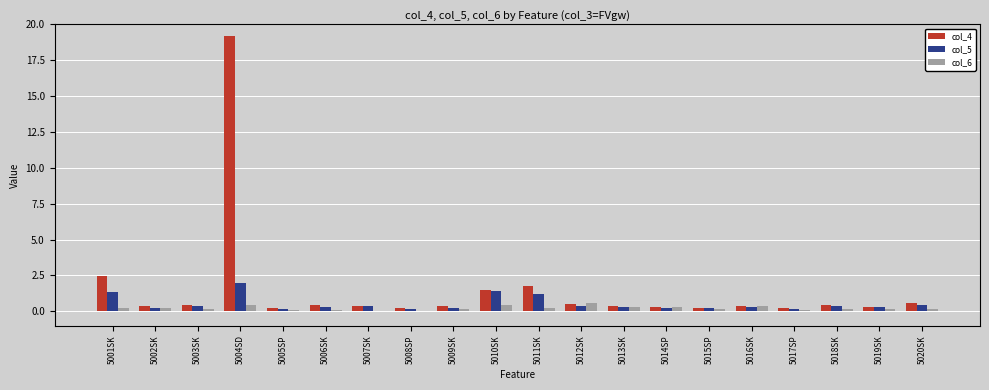

True or false: col_4 has a value of 0.3 at 5016SK.

True